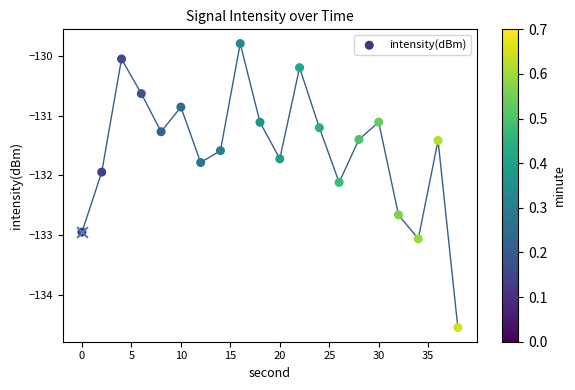

Which has a higher value, 15 or 25?

15